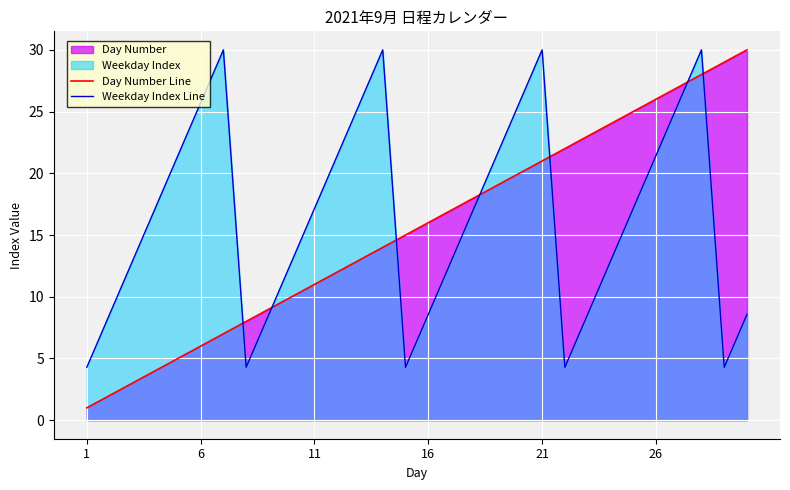

How many data points in Weekday Index Line are above 17?

16